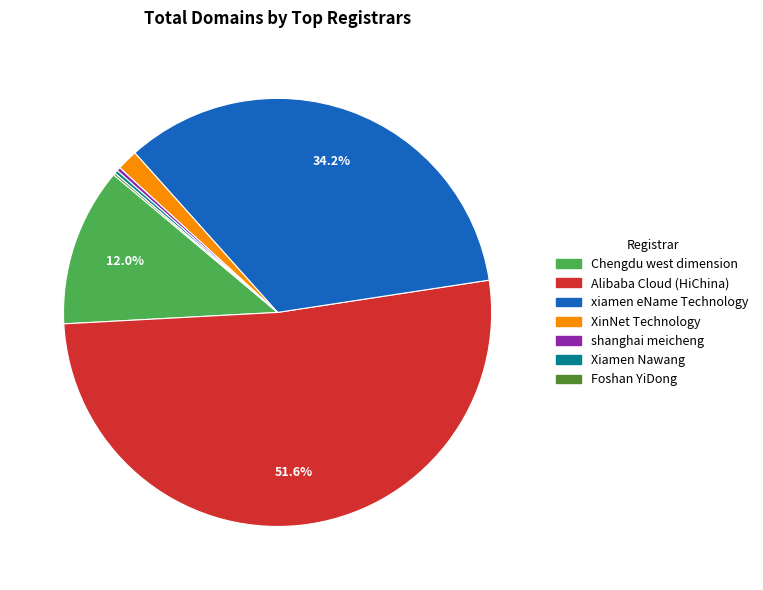

Which has a higher value, XinNet Technology or Chengdu west dimension?

Chengdu west dimension